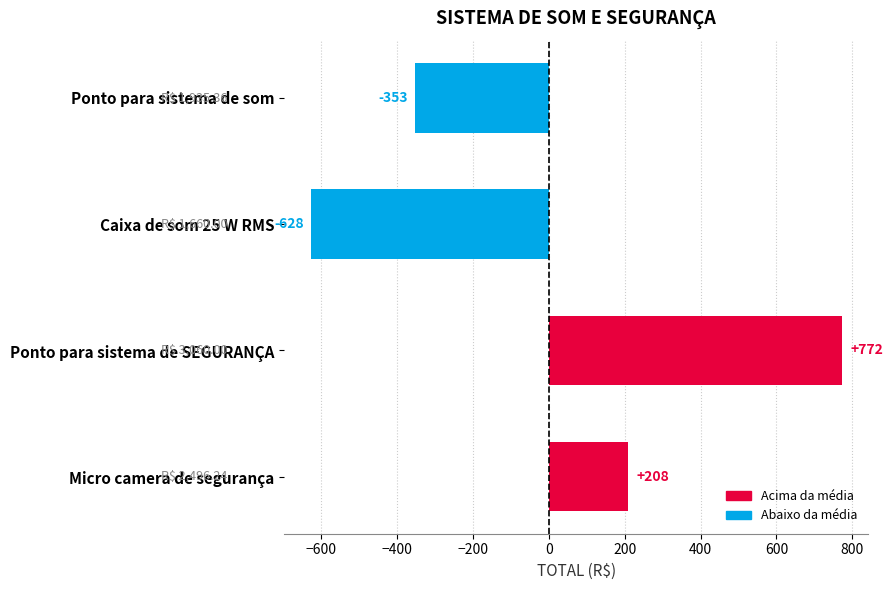

How many data points does each series have?

4